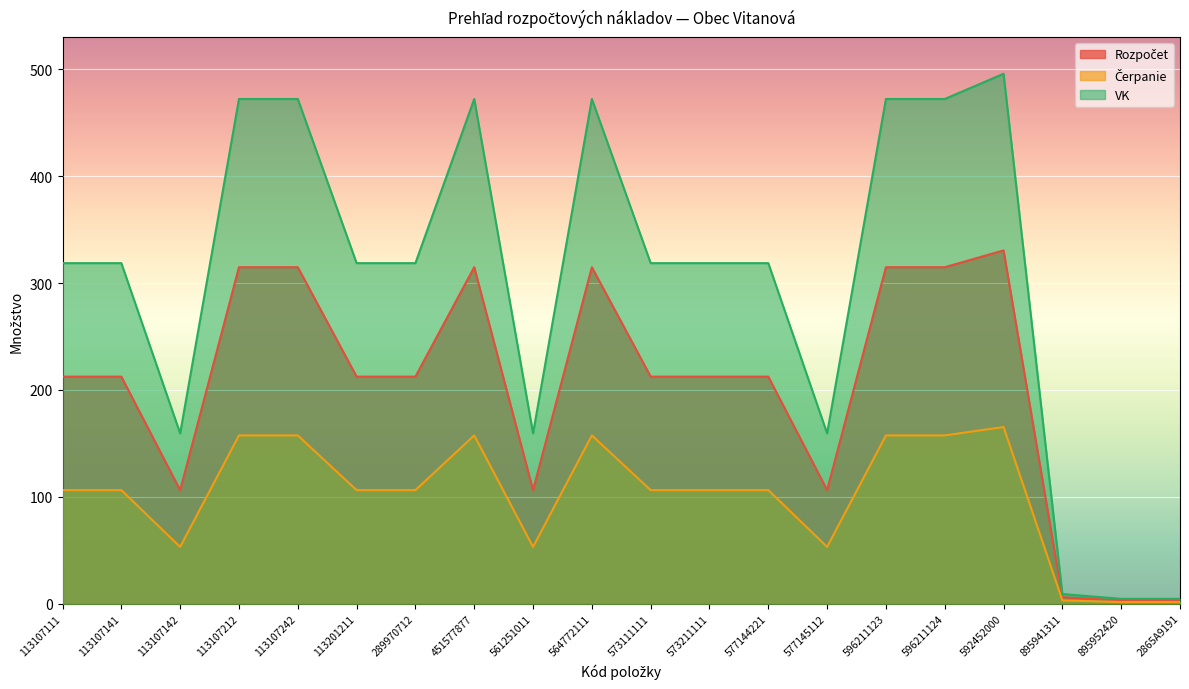

What is the smallest value displayed?

1.5